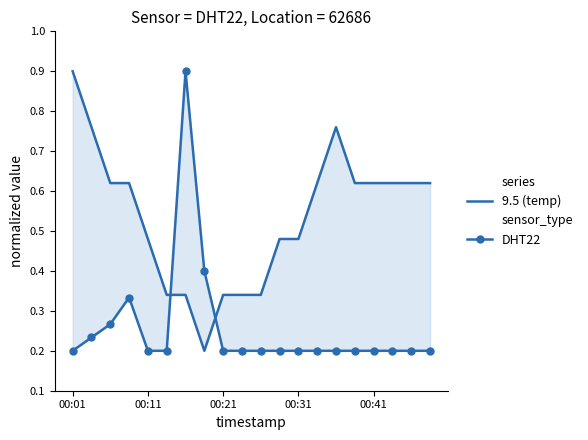

What is the approximate value at 9?

0.2